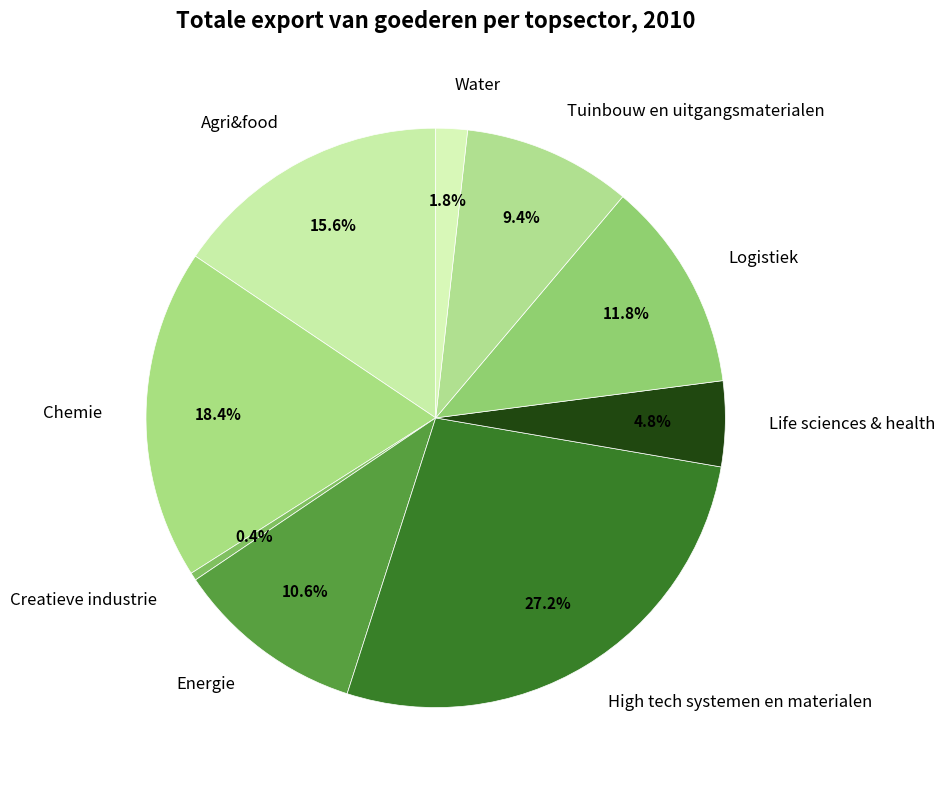

What is the smallest slice in the pie chart?

Creatieve industrie